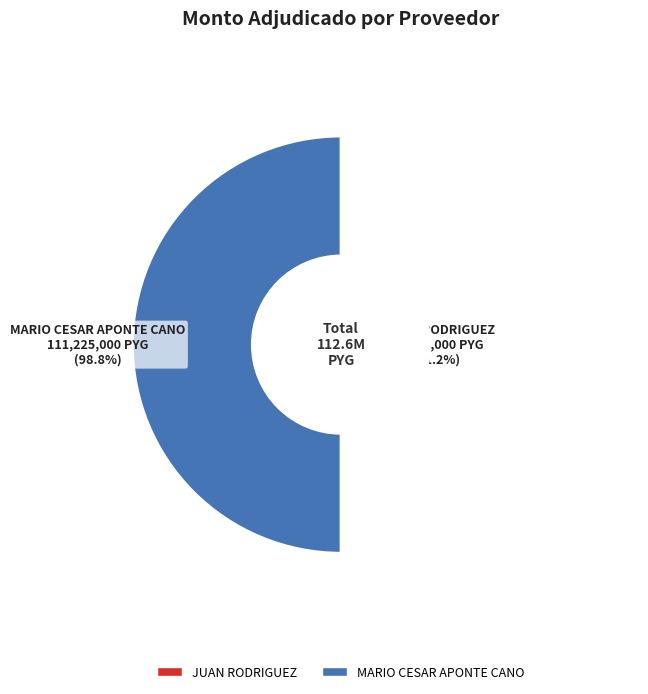

How many slices are in this pie chart?

2